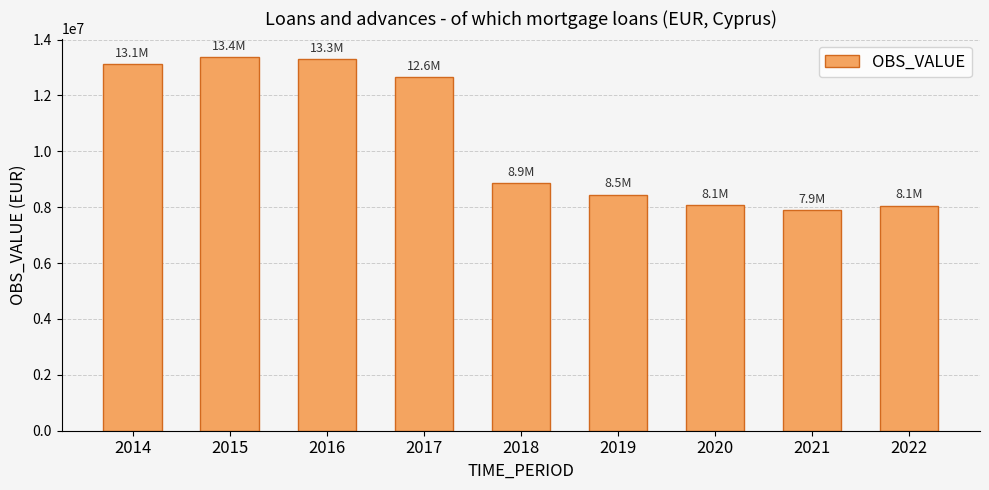

Are the bars grouped side by side (vs. stacked)?

No